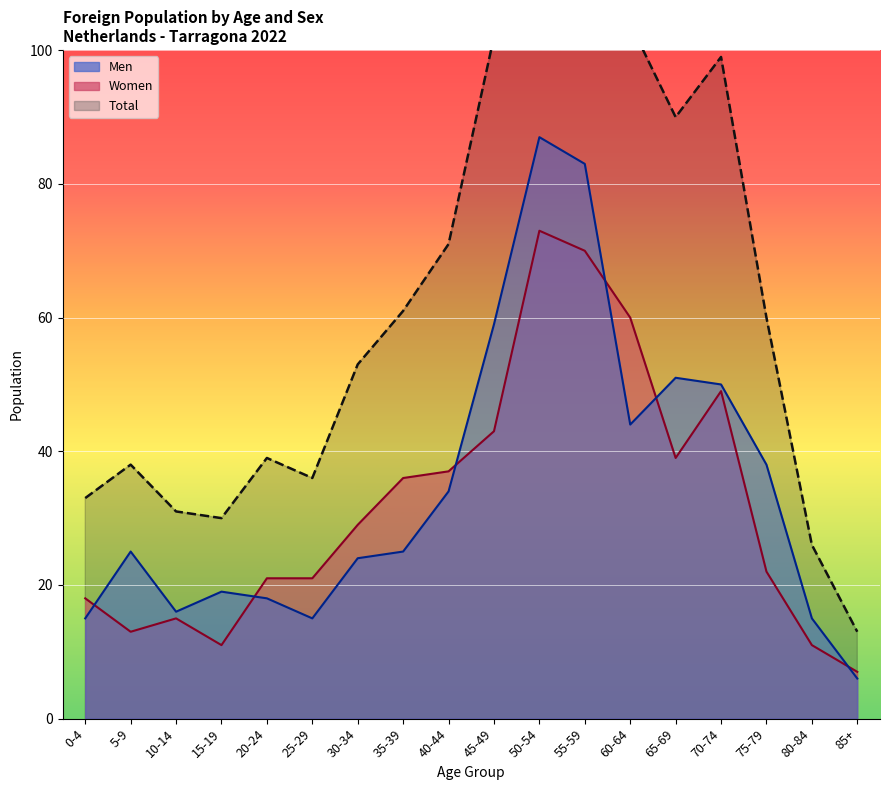

At how many categories does at least one series exceed 13?

17